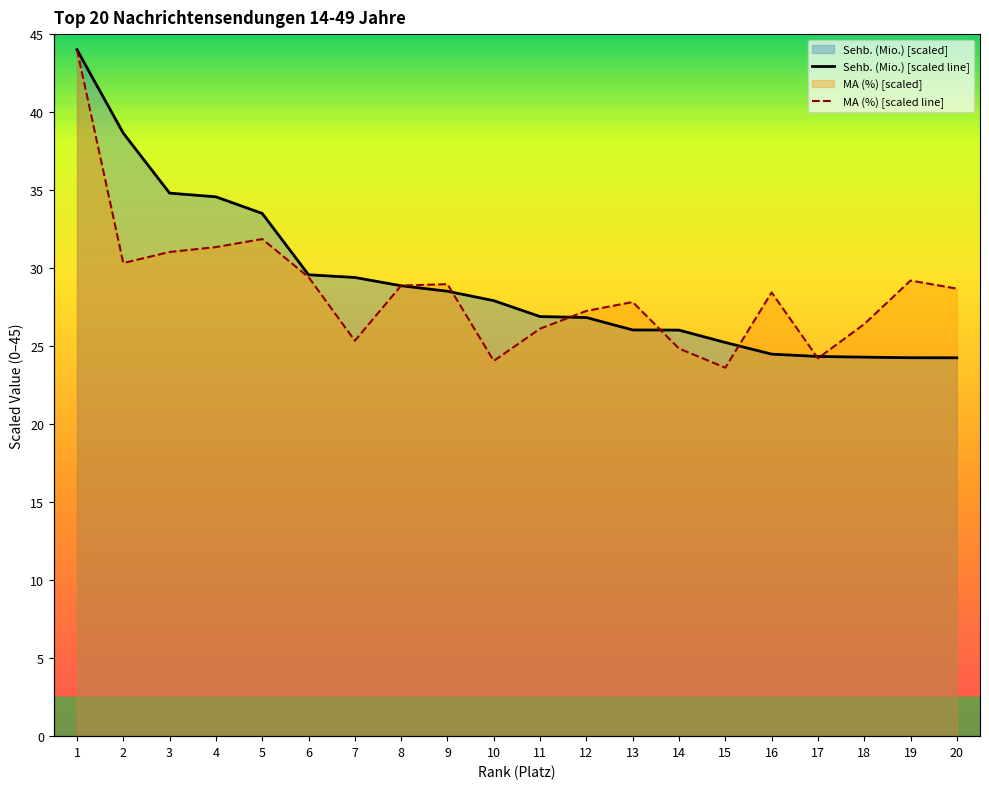

Reading left to right, what are all the values shown in this chart?

Sehb. (Mio.): 44.0	38.7	34.8	34.6	33.5	29.6	29.4	28.9	28.5	27.9	26.9	26.8	26.0	26.0	25.2	24.5	24.3	24.3	24.3	24.3
MA (%): 44.0	30.3	31.0	31.3	31.9	29.4	25.3	28.9	29.0	24.1	26.1	27.3	27.8	24.8	23.6	28.4	24.2	26.4	29.2	28.7